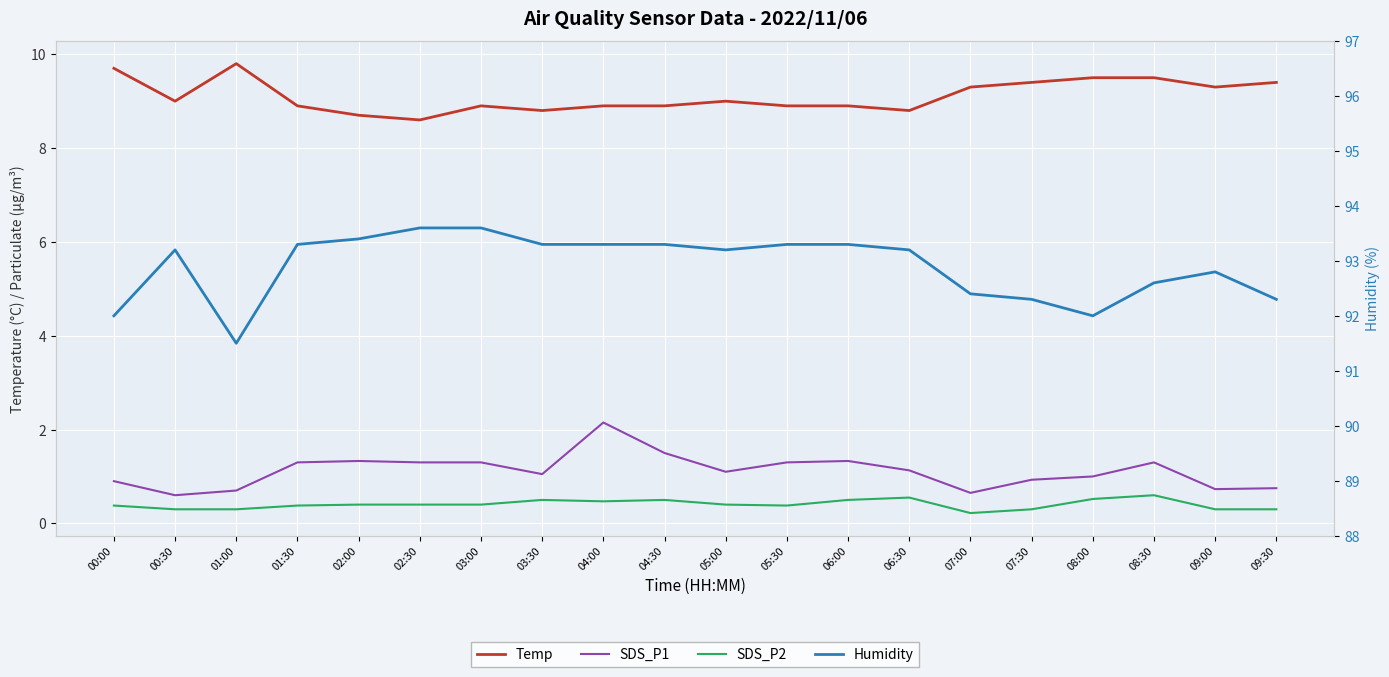

What is the lowest value of the Humidity series?

91.5